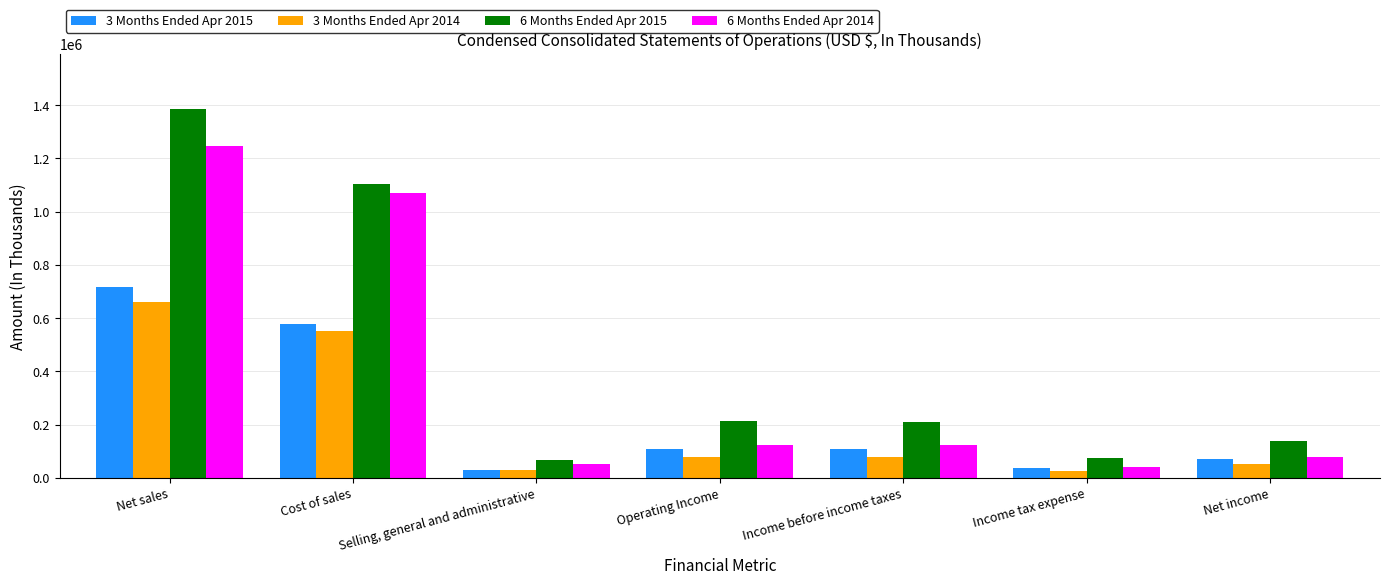

The value of 3 Months Ended Apr 2014 at Net sales is 660717. True or false?

True